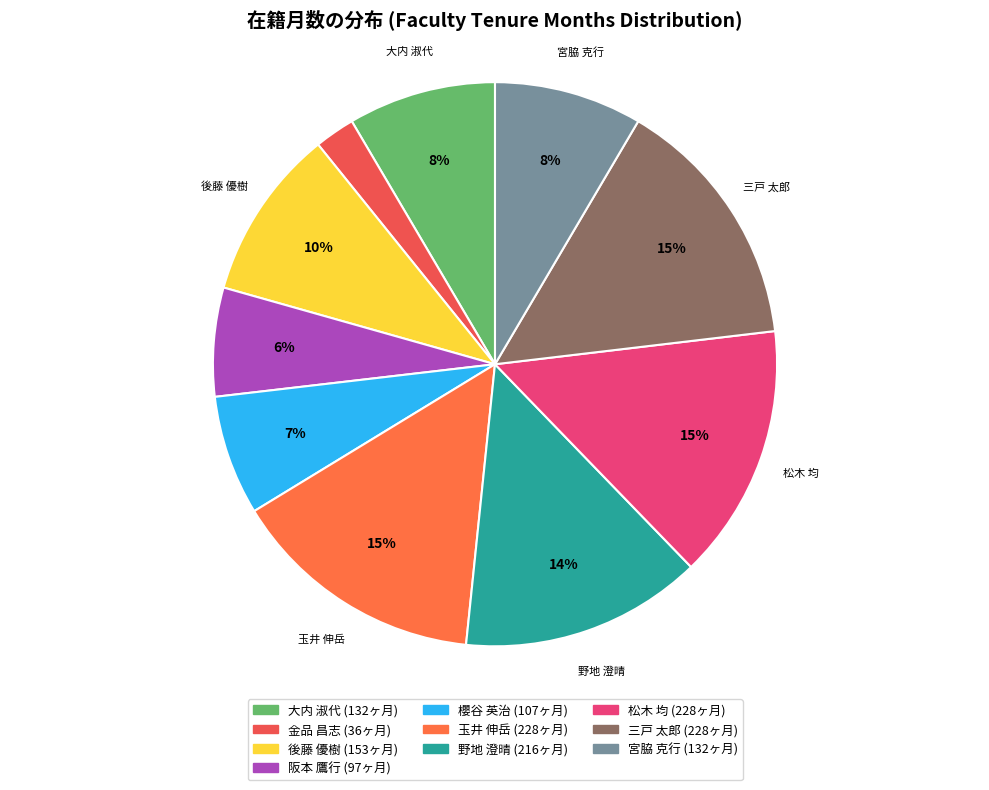

What is the largest slice in the pie chart?

玉井 伸岳